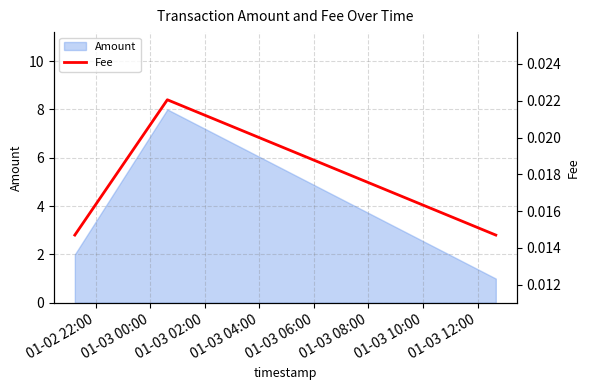

What position from the left is 01-02 22:00?

1